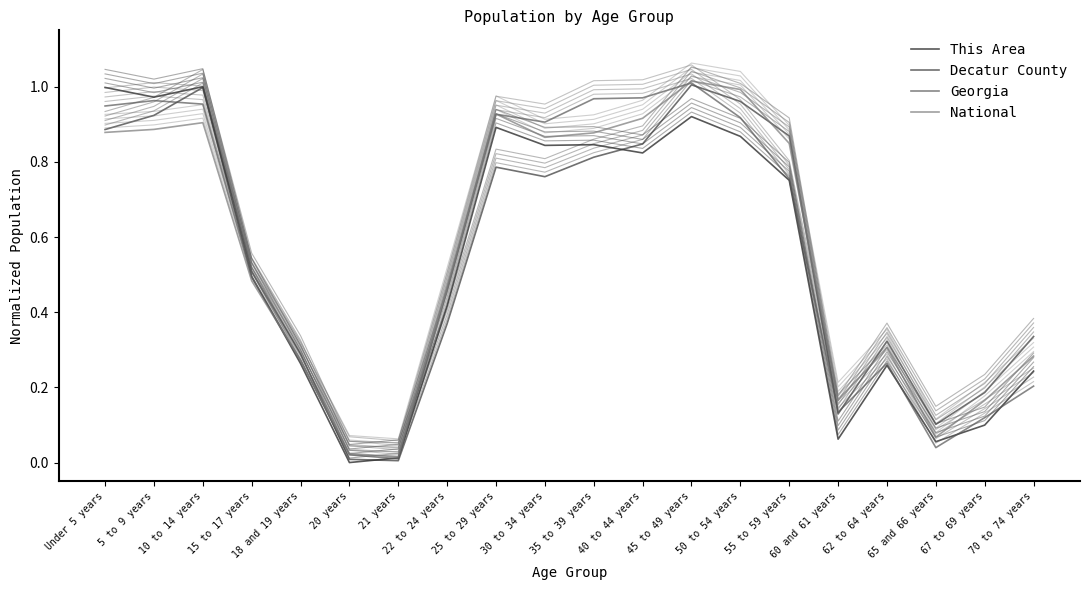

What is the sum of all This Area values?

10.8